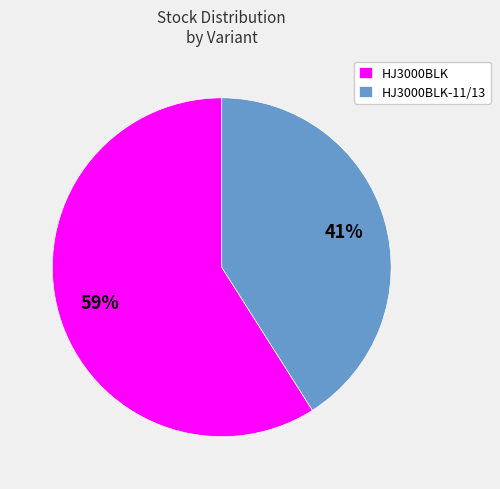

How many slices are in this pie chart?

2